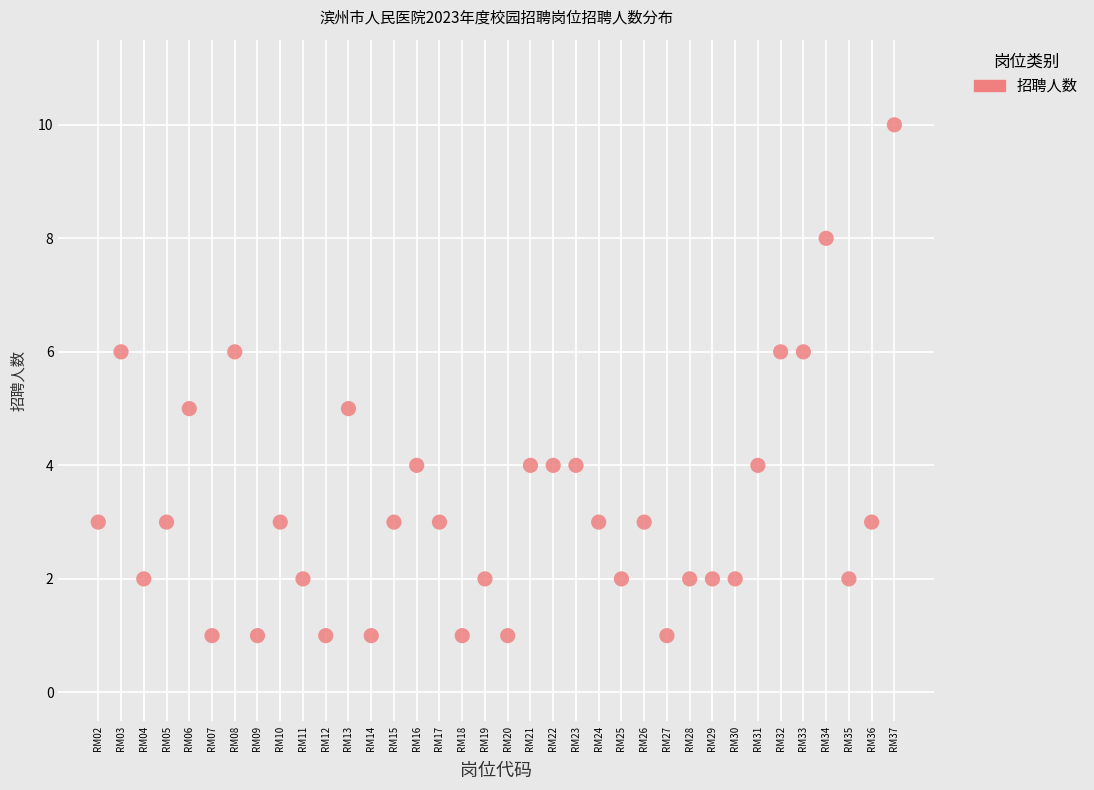

What is the range of Y values (max minus min)?

9